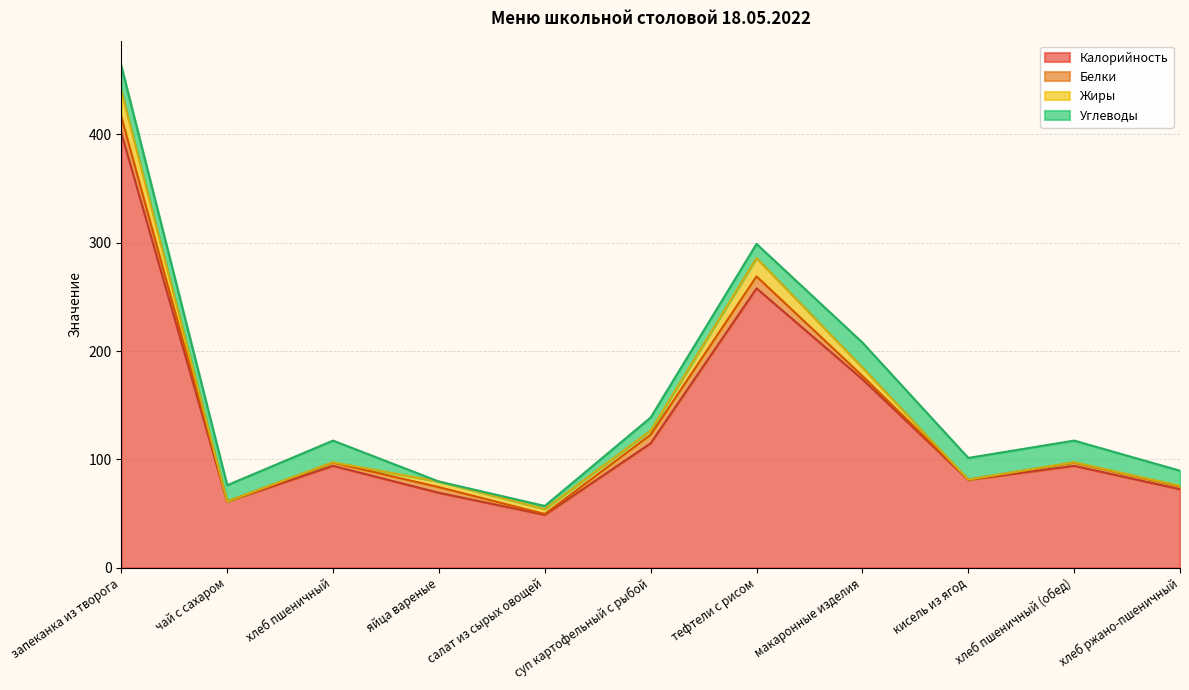

Reading left to right, extract all data points from this chart.

Калорийность: 401.3	61.0	94.0	69.1	48.8	114.8	257.8	174.0	81.0	94.0	72.4
Белки: 15.0	0.1	3.0	5.2	0.8	7.9	11.0	3.0	0.3	3.0	2.6
Жиры: 24.0	0.0	0.3	5.2	4.6	3.9	17.0	7.8	0.0	0.3	0.5
Углеводы: 23.0	15.0	20.0	0.0	2.8	12.0	13.0	23.0	20.0	20.0	14.0